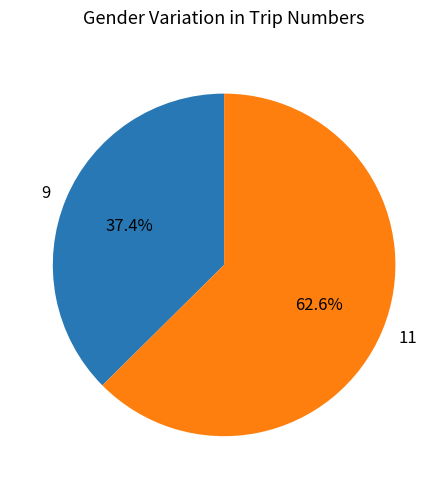

Between 11 and 9, which is larger?

11